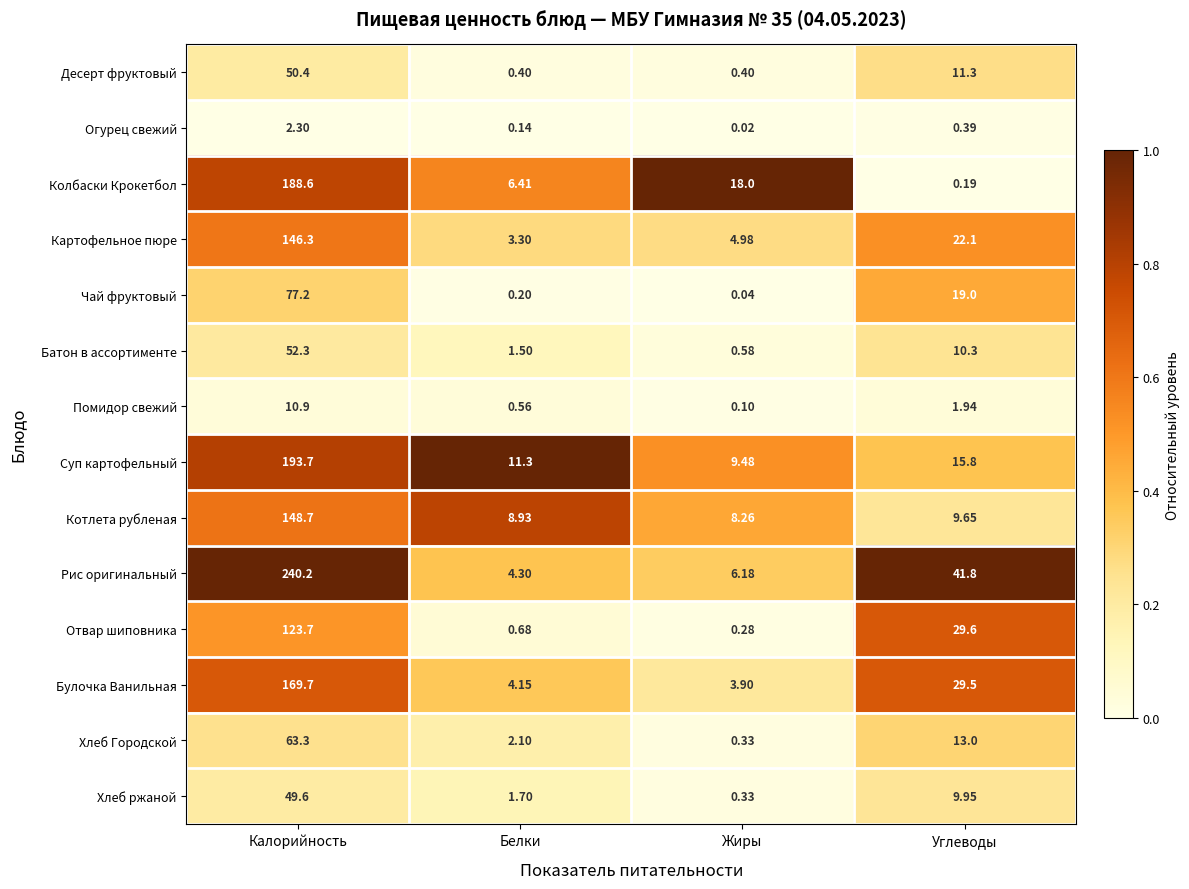

Which category has the lowest value in the Рис оригинальный series?

Белки